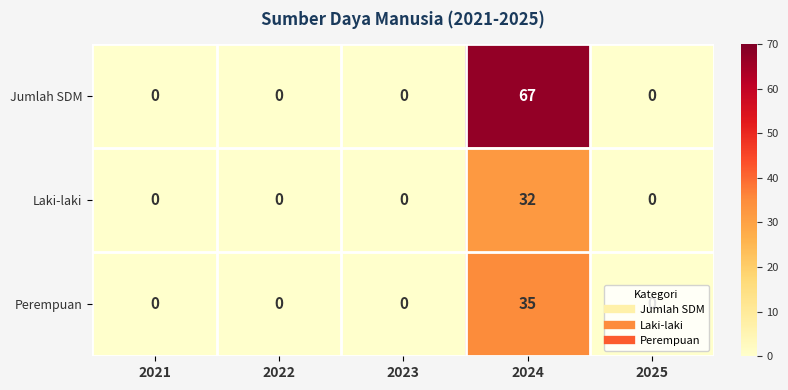

Which series changed the most between 2021 and 2024?

Jumlah SDM